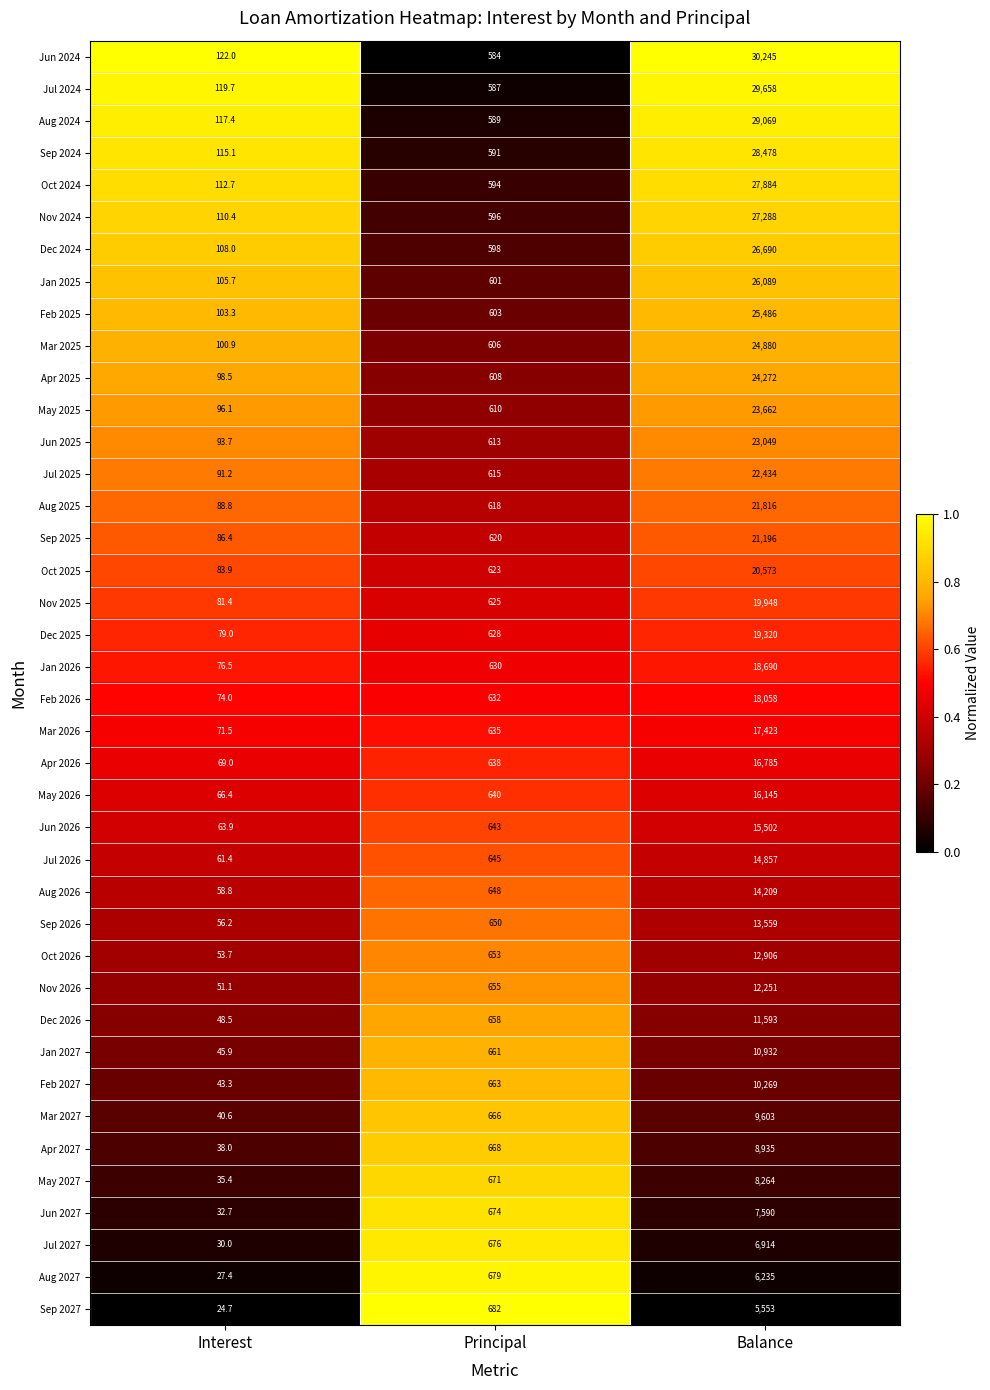

True or false: Aug 2024 has a value of 589.0 at Principal.

True